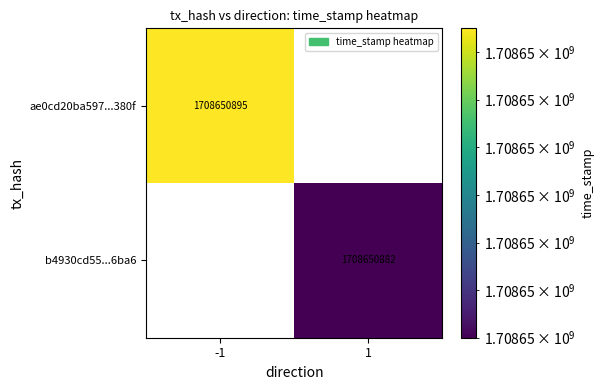

True or false: ae0cd20ba597...380f has a value of 2749165898 at -1.

False